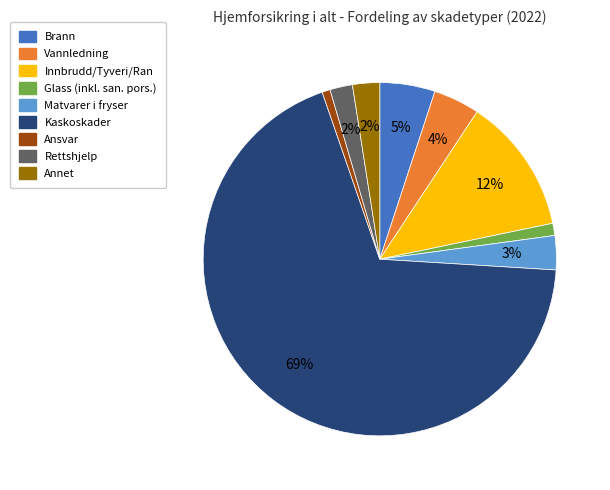

How many segments does this pie chart have?

9